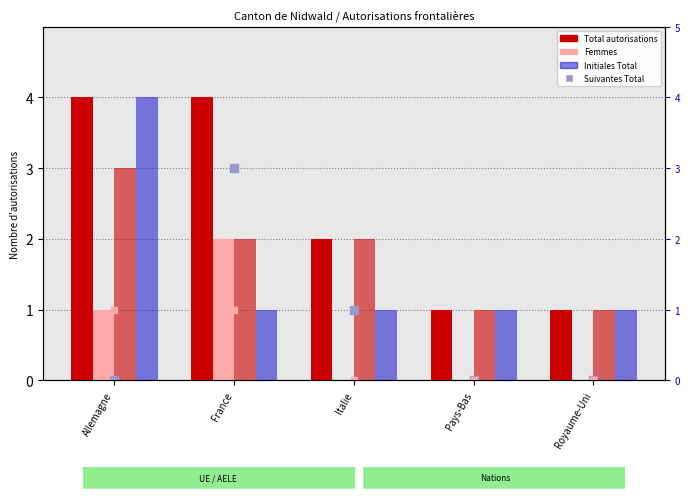

Which series has the largest total across all categories?

Total